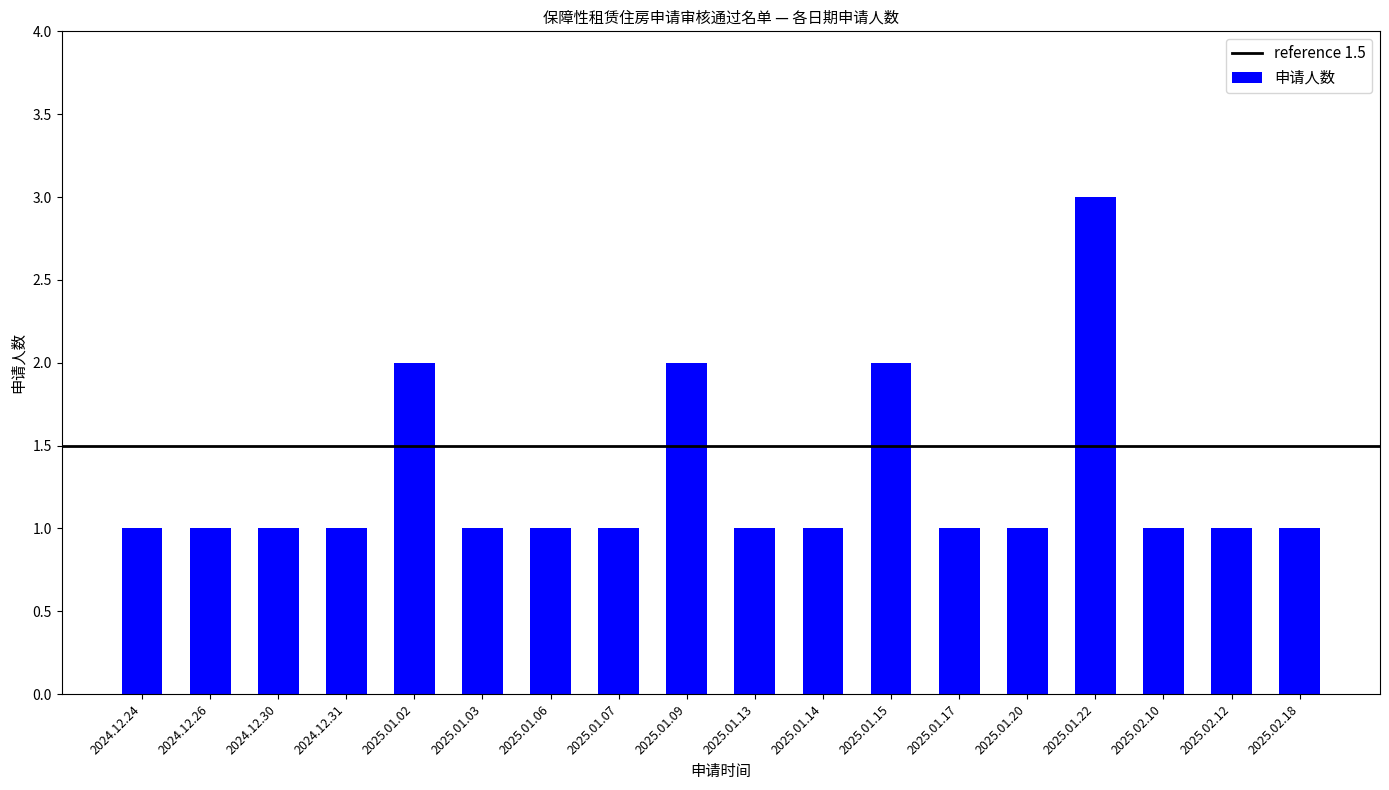

Reading right to left, list all the values displayed in this chart.

2025.02.18=1	2025.02.12=1	2025.02.10=1	2025.01.22=3	2025.01.20=1	2025.01.17=1	2025.01.15=2	2025.01.14=1	2025.01.13=1	2025.01.09=2	2025.01.07=1	2025.01.06=1	2025.01.03=1	2025.01.02=2	2024.12.31=1	2024.12.30=1	2024.12.26=1	2024.12.24=1